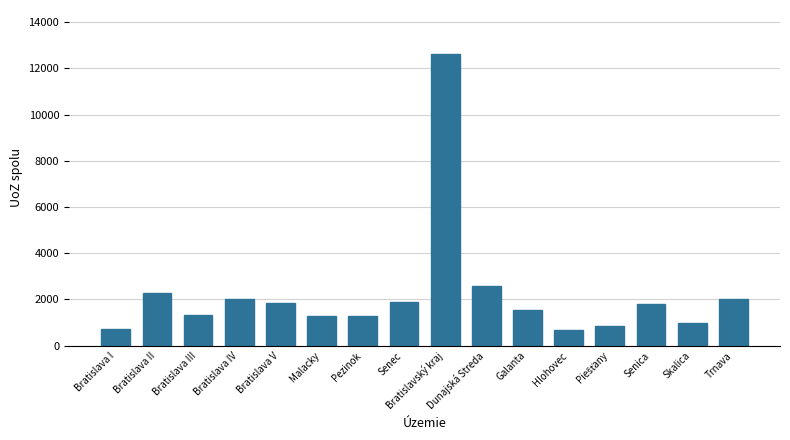

What is the label of the 3rd bar from the left?

Bratislava III